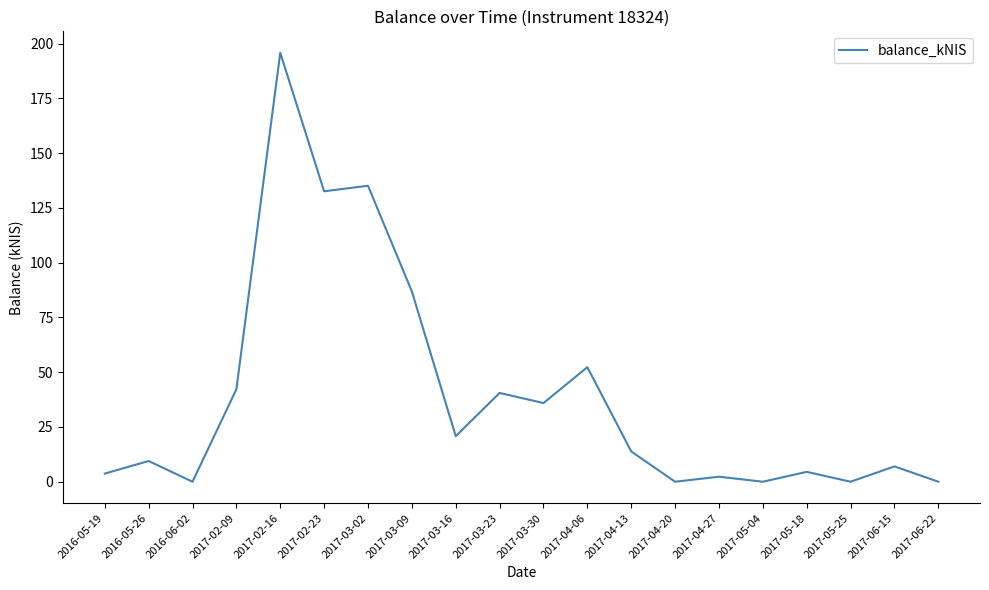

Where is the first local minimum?

2016-06-02